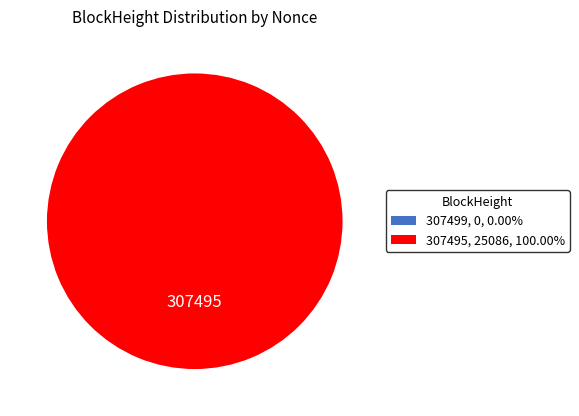

The 307495 slice represents 87% of the pie. True or false?

False